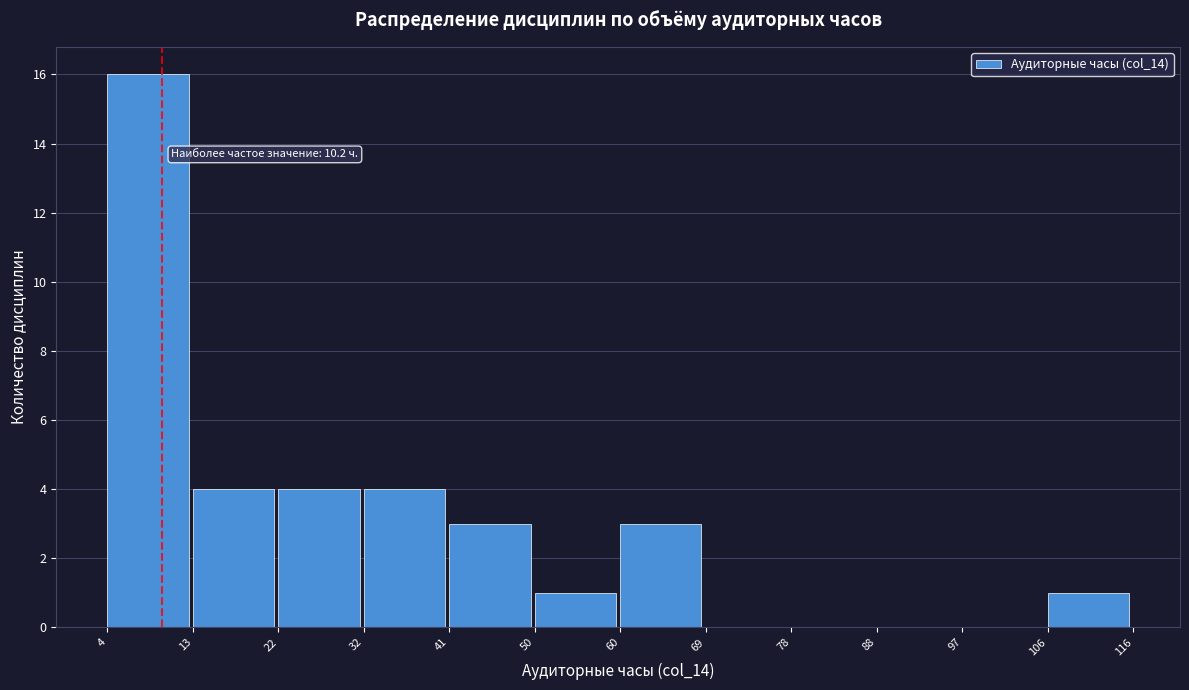

Which range on the x-axis has the tallest bar?

4 to 13